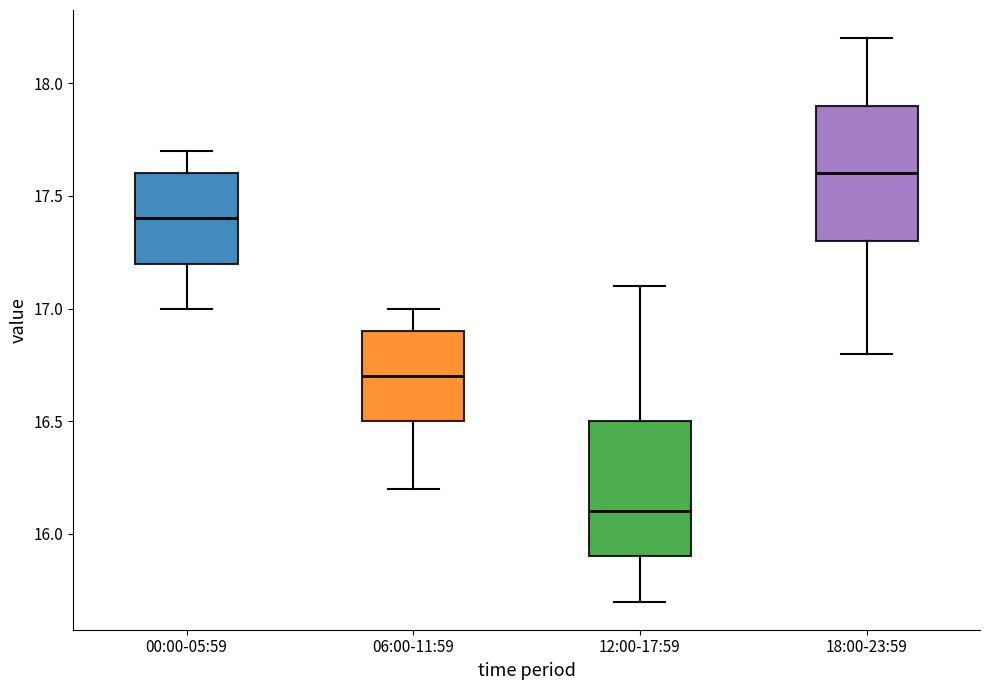

Reading left to right, transcribe this box plot: for each box, give where its median line is, the range the box spans, and where its two whiskers end, as read against the y-axis. The values are not printed on the chart, so give them approximately, as read against the axis.

00:00-05:59: median 17.4, box 17.2 to 17.6, whiskers 17.0 to 17.7
06:00-11:59: median 16.7, box 16.5 to 16.9, whiskers 16.2 to 17.0
12:00-17:59: median 16.1, box 15.9 to 16.5, whiskers 15.7 to 17.1
18:00-23:59: median 17.6, box 17.3 to 17.9, whiskers 16.8 to 18.2